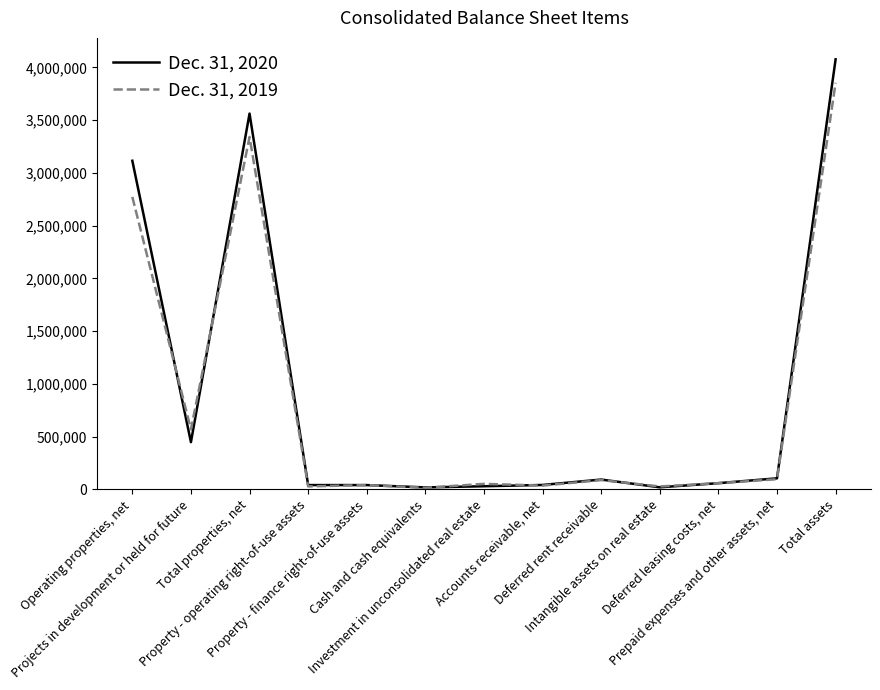

In Dec. 31, 2019, how many points are higher than both neighbors (excluding endpoints)?

4